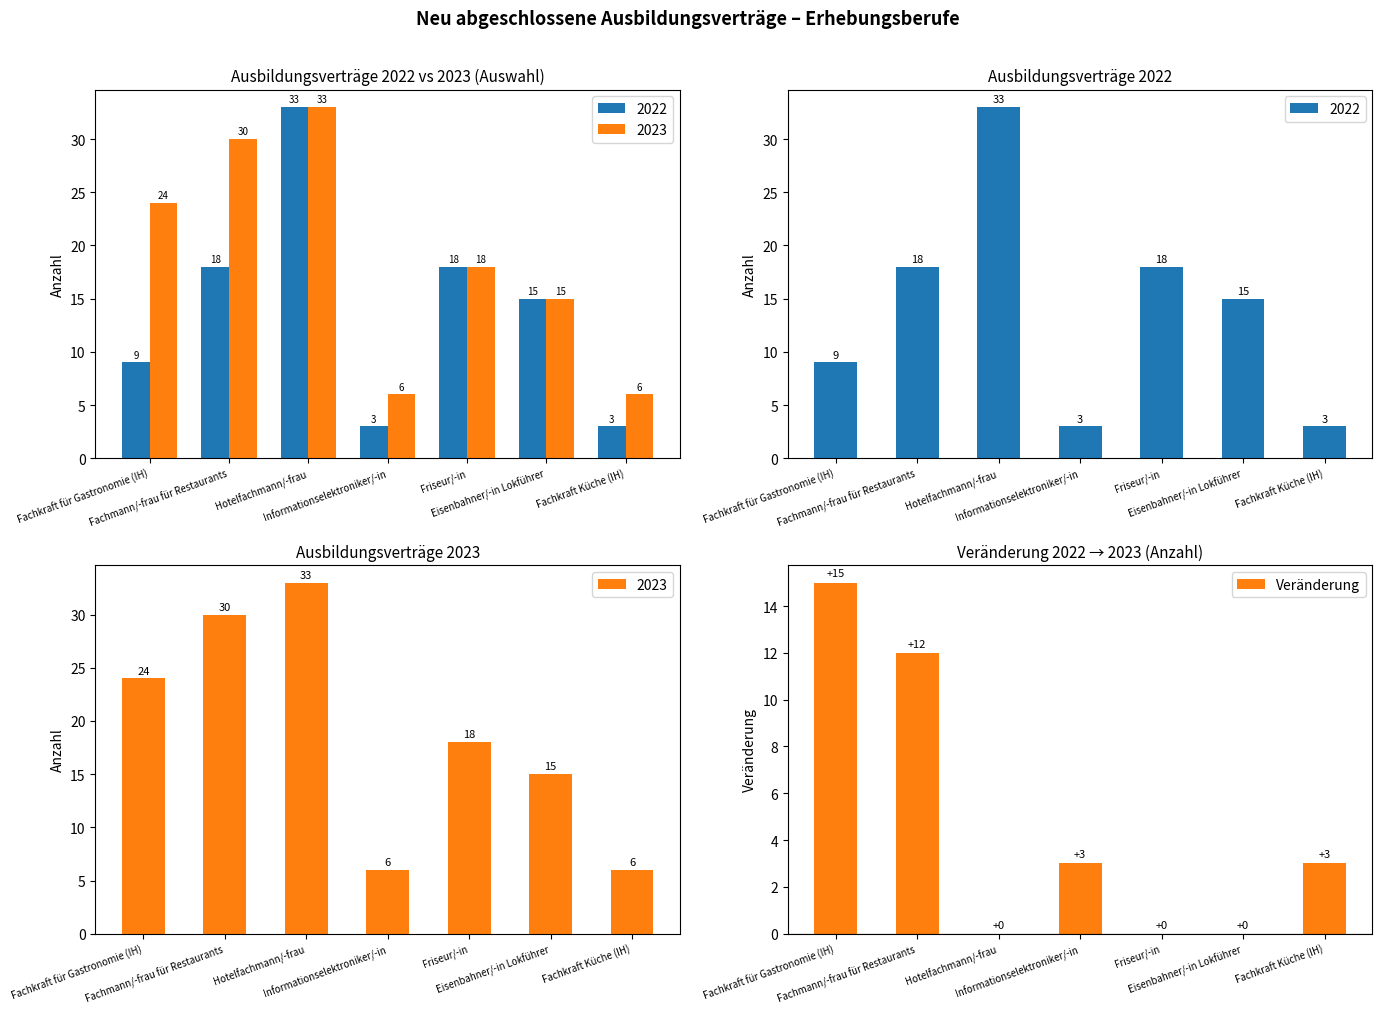

How many categories are shown in the chart?

7